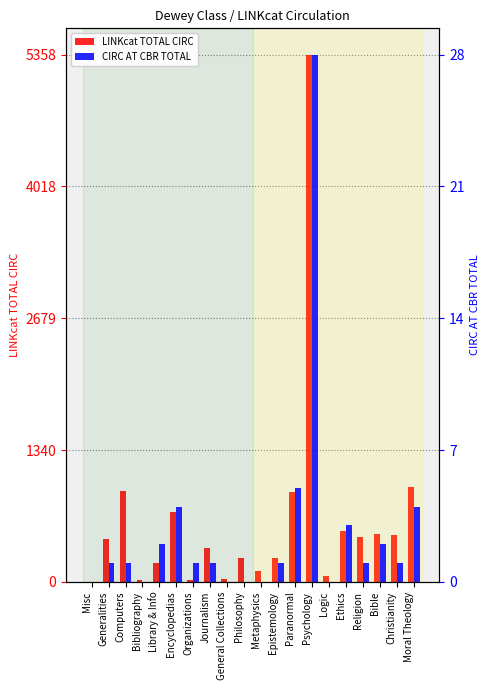

The value of LINKcat TOTAL CIRC at Bibliography is 10. True or false?

False